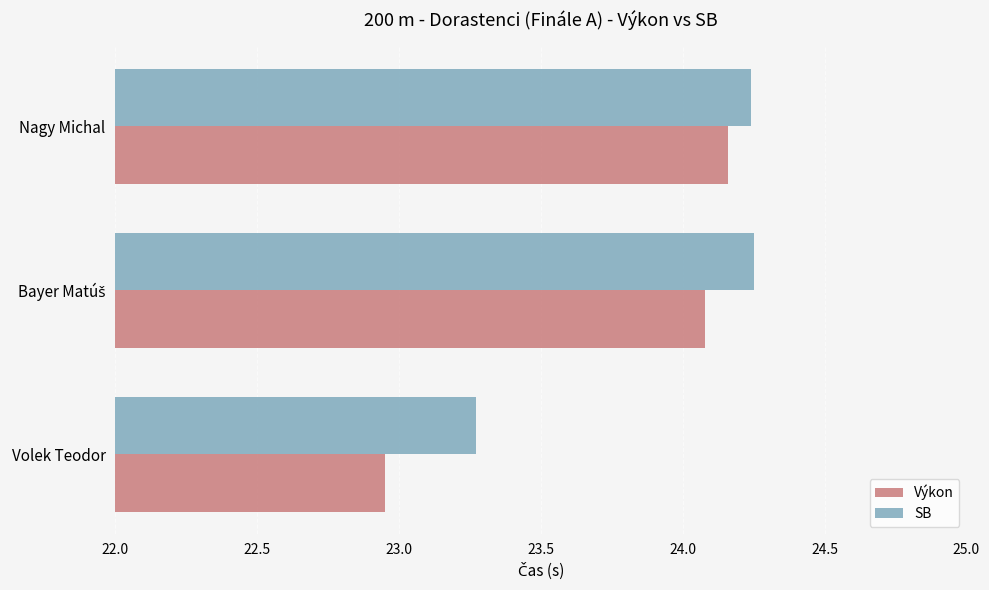

At which category is the sum across all series the highest?

Nagy Michal